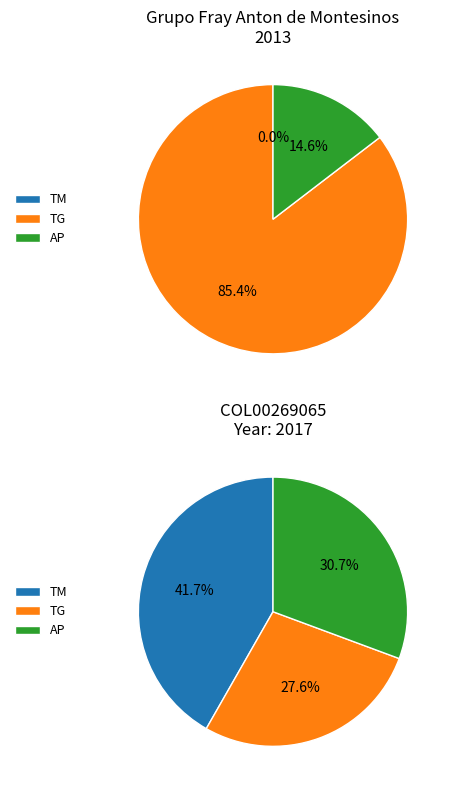

To the nearest percent, what percentage of the pie is TM?

42%